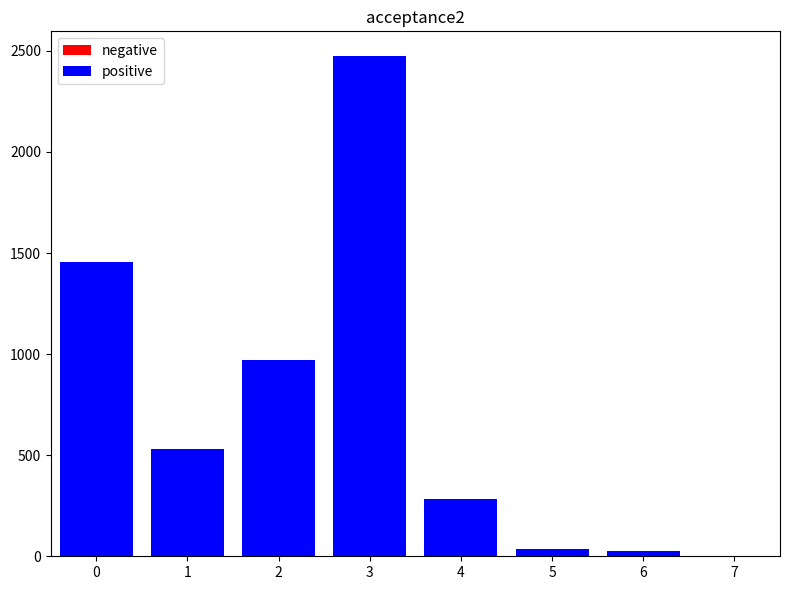

What is the sum of all negative values?

5780.2